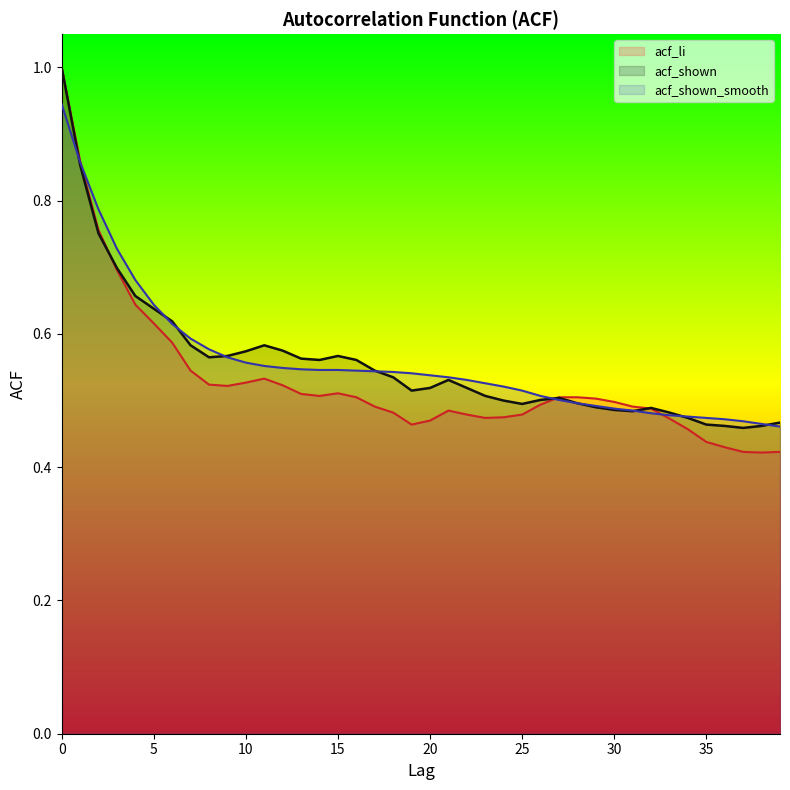

Where is acf_li nearest to the value 0?

38